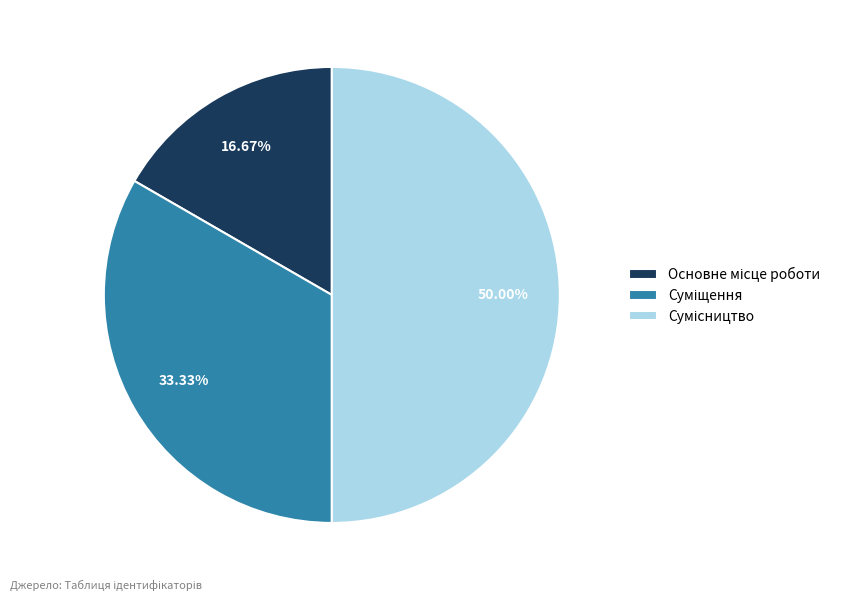

Which slice is the largest?

Сумісництво